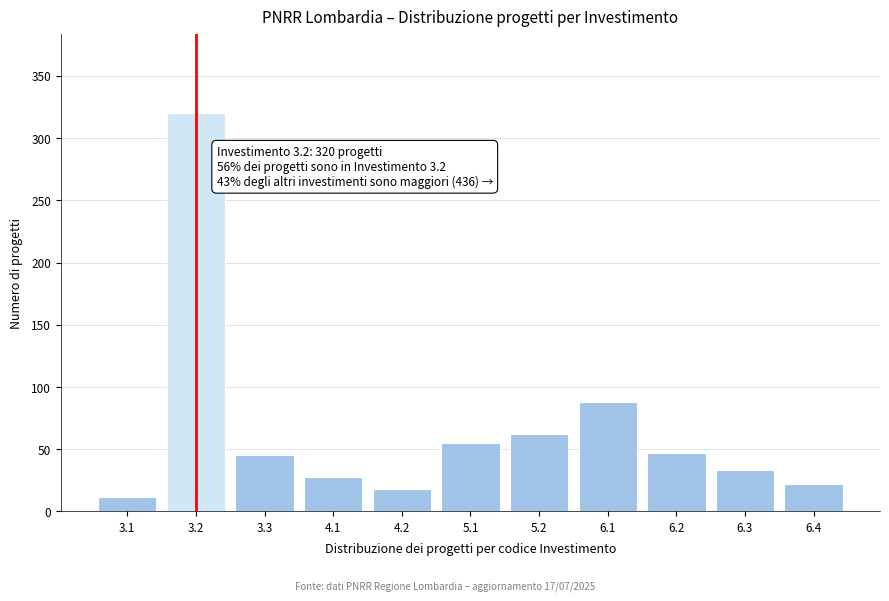

Reading left to right, list all the values displayed in this chart.

3.1=12	3.2=320	3.3=45	4.1=28	4.2=18	5.1=55	5.2=62	6.1=88	6.2=47	6.3=33	6.4=22